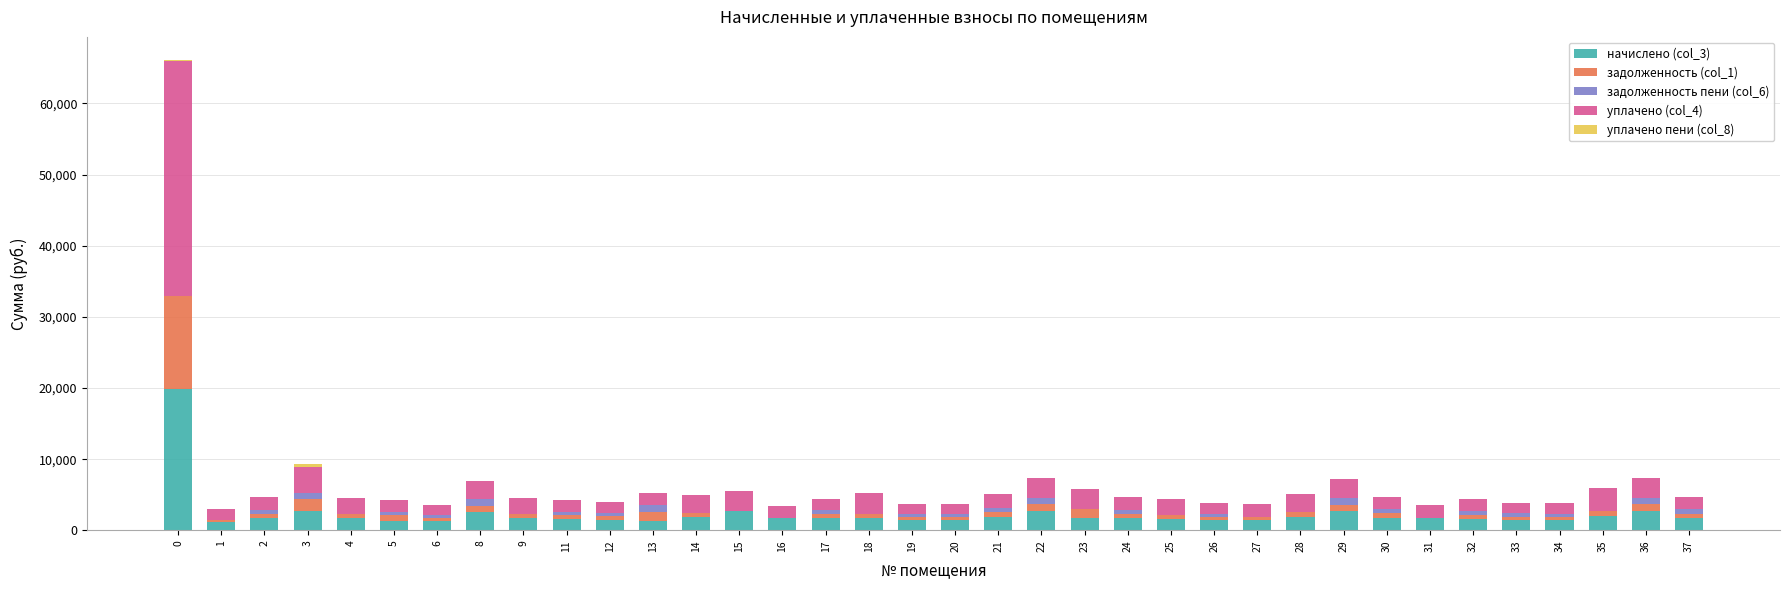

What is the average value of the уплачено (col_4) series?

2926.9